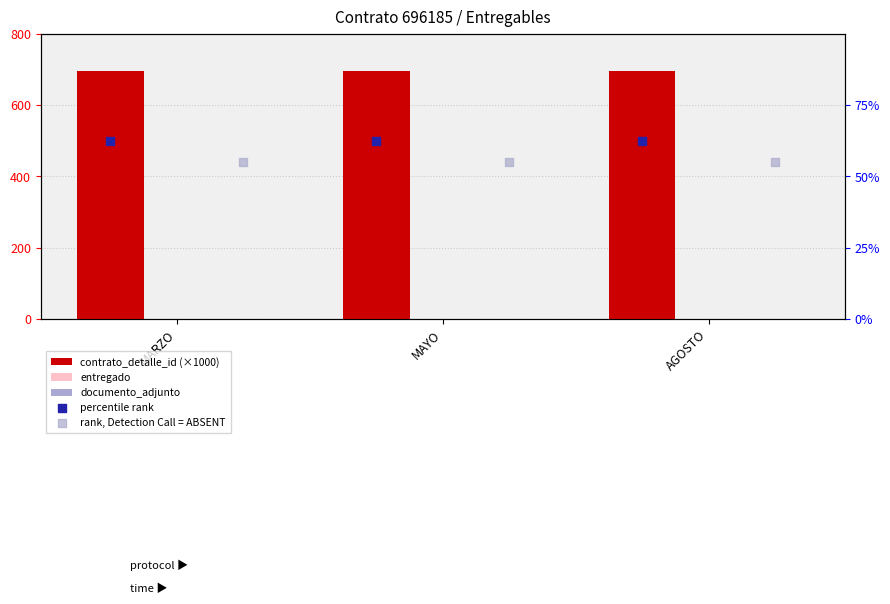

Which series reaches the maximum Y coordinate?

contrato_detalle_id (×1000)